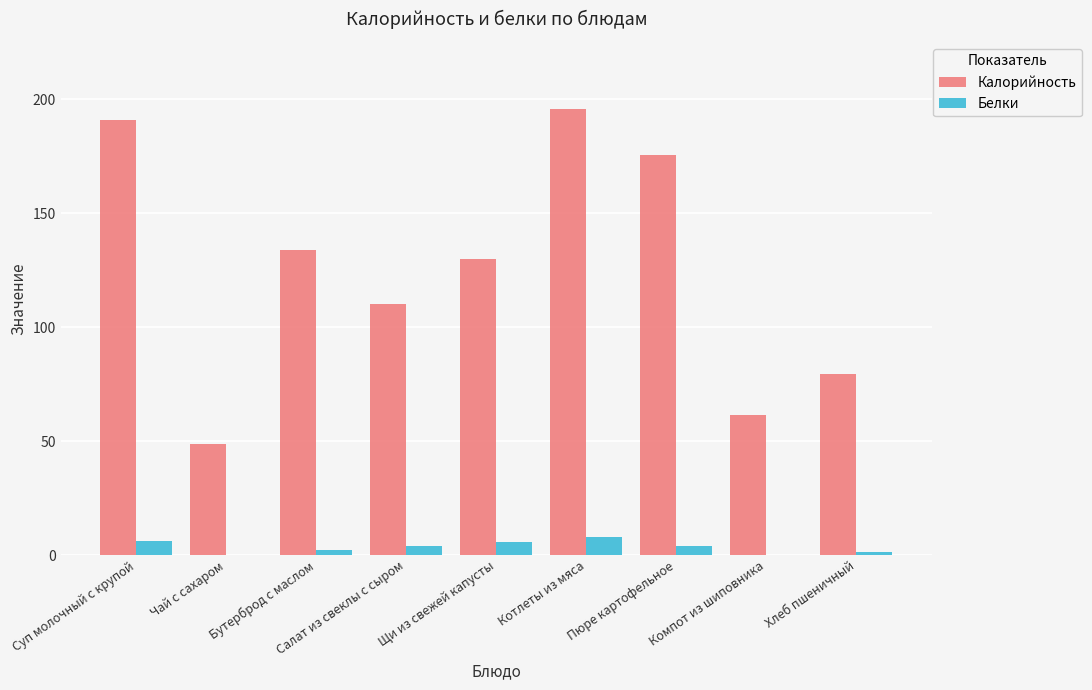

What are all the series names shown in the legend?

Калорийность, Белки